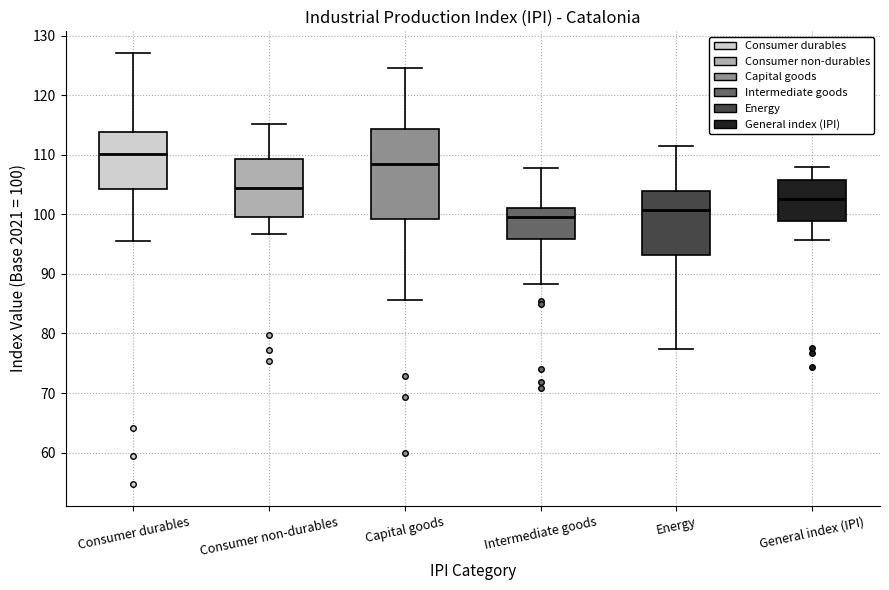

Which box's median line is the lowest?

Intermediate goods